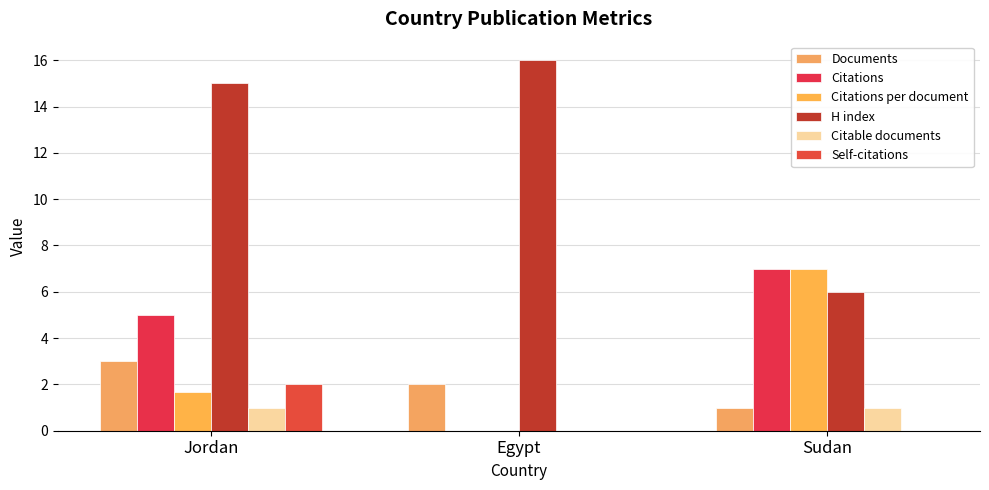

What is the sum of all Citations values?

12.0